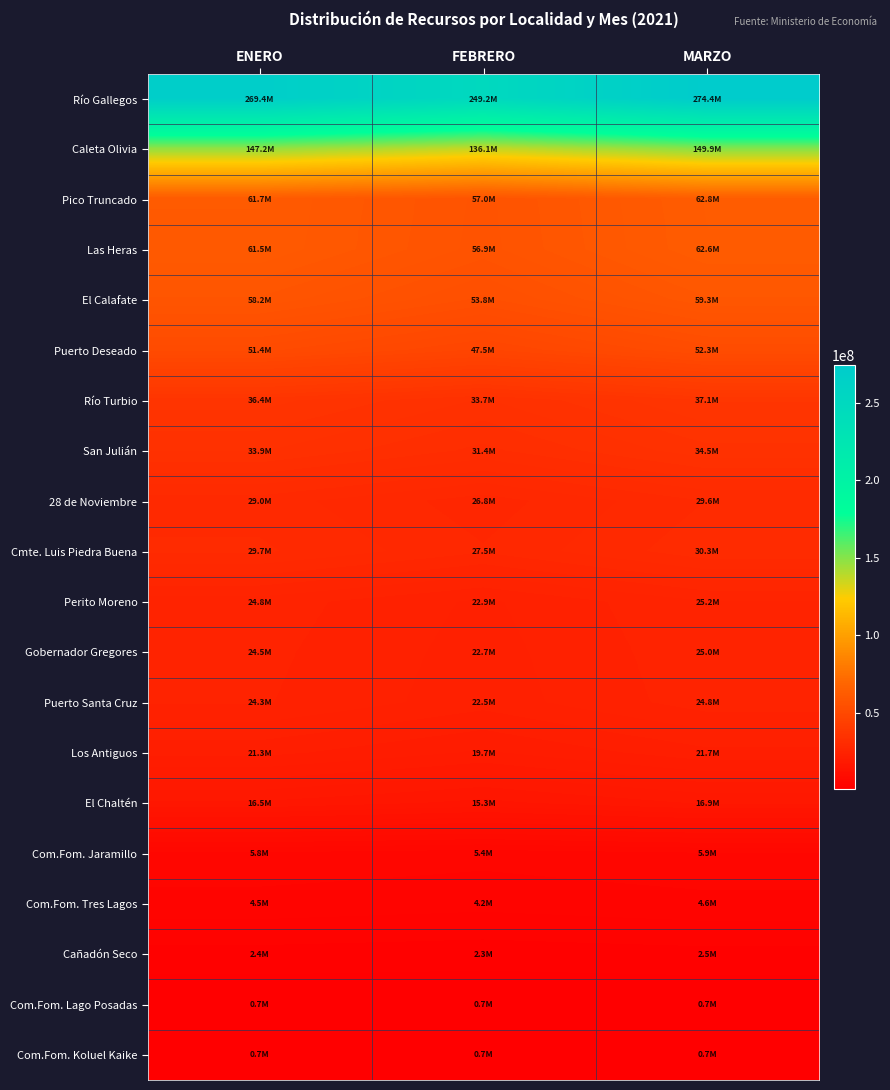

Which series has the widest spread of values?

Río Gallegos